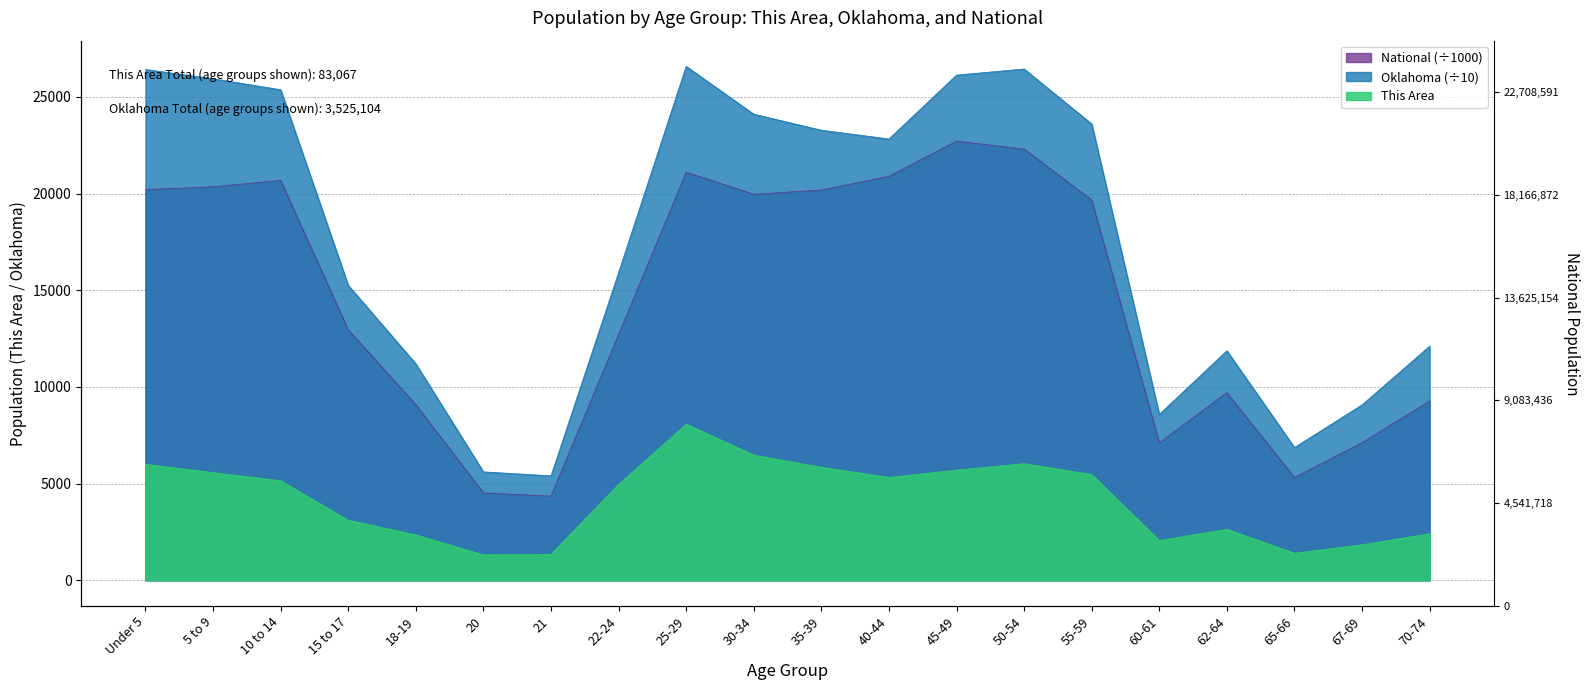

True or false: National has a value of 20891.0 at 40-44.

True